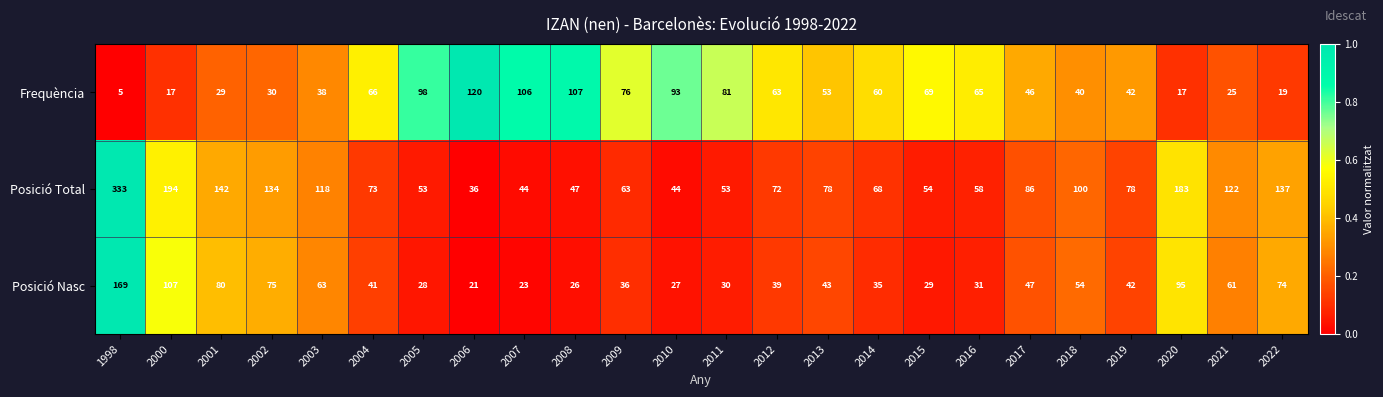

What is the spread (max minus min) of values at 2017?

40